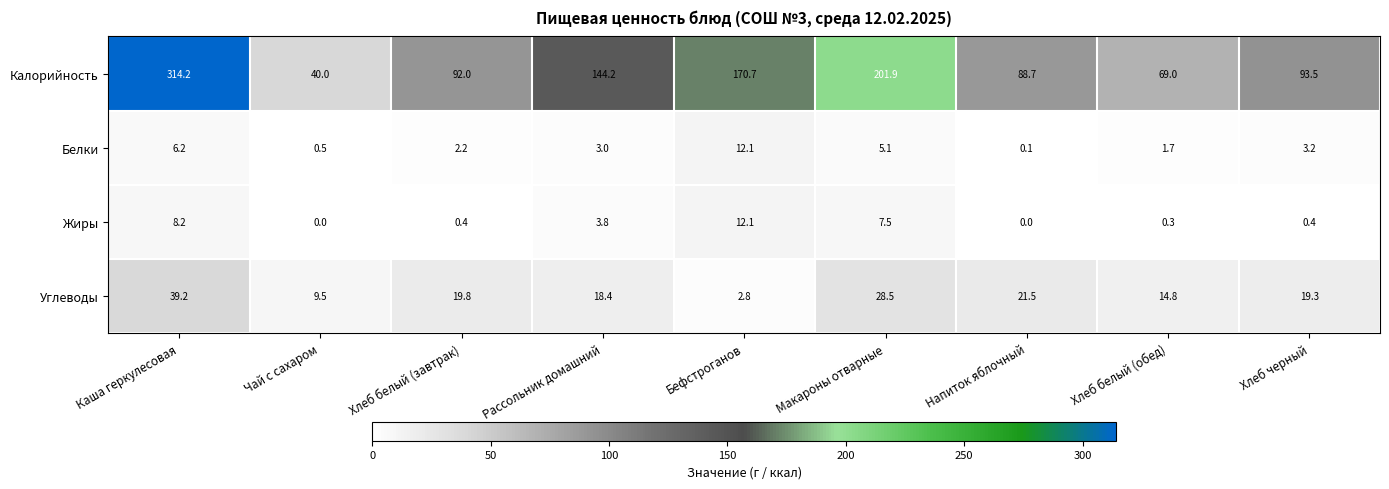

Count the number of categories in the chart.

9